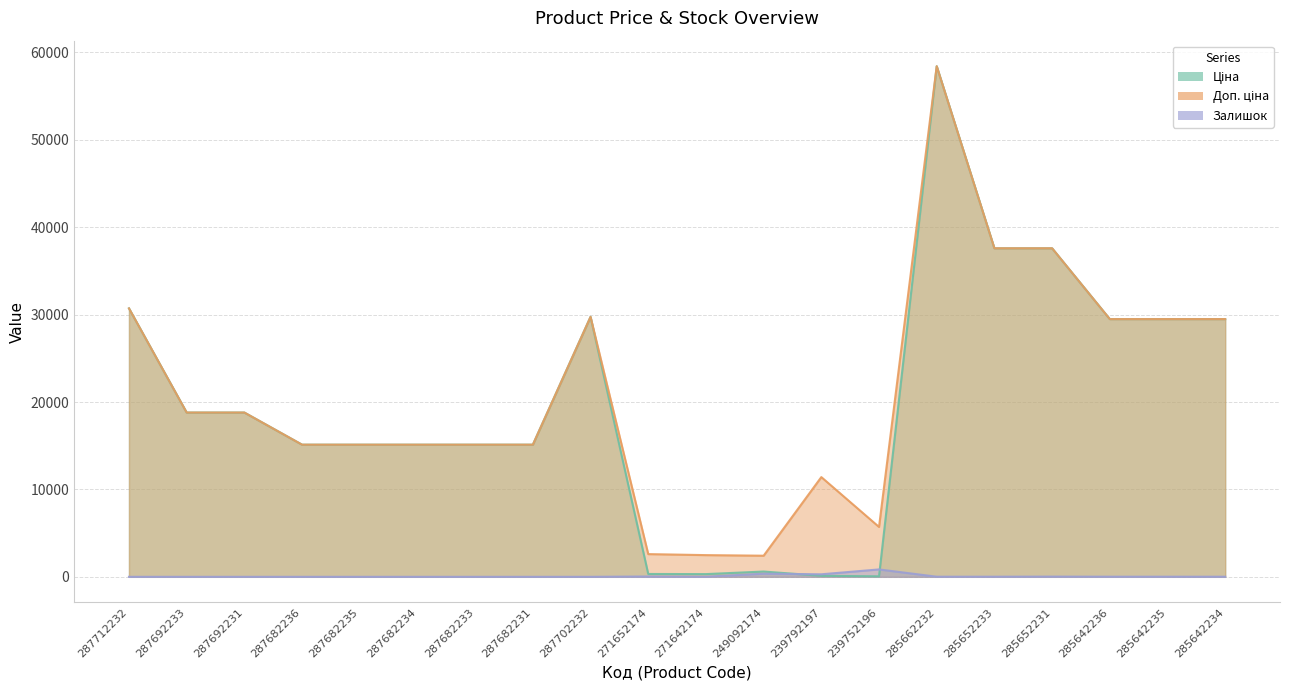

What are all the series names shown in the legend?

Ціна, Доп. ціна, Залишок